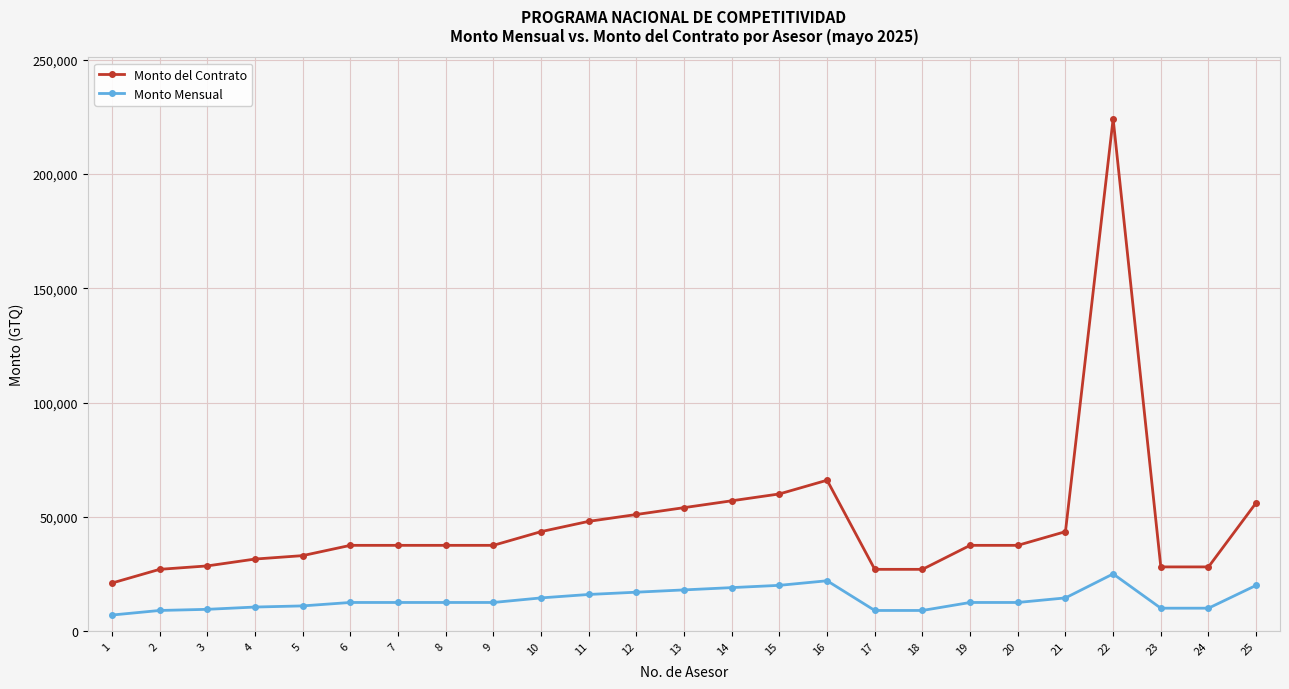

Which series changed the most between 7 and 21?

Monto del Contrato